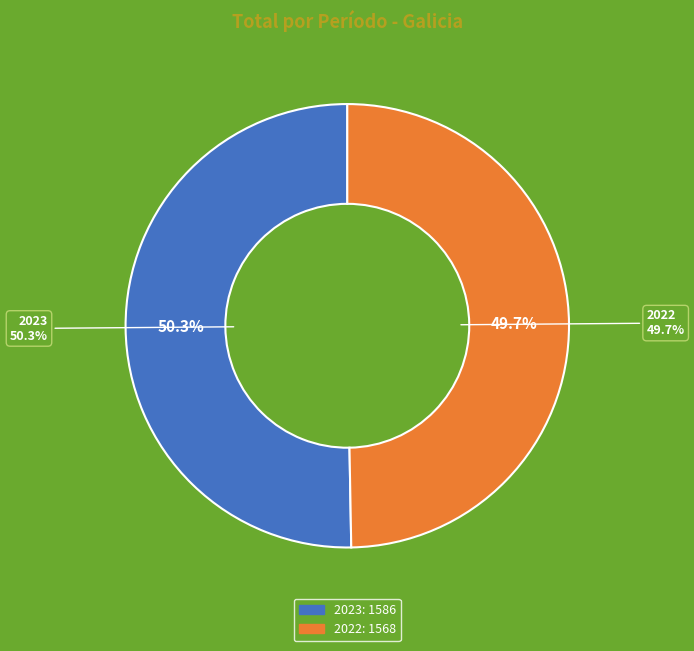

Count the number of slices in the pie.

2